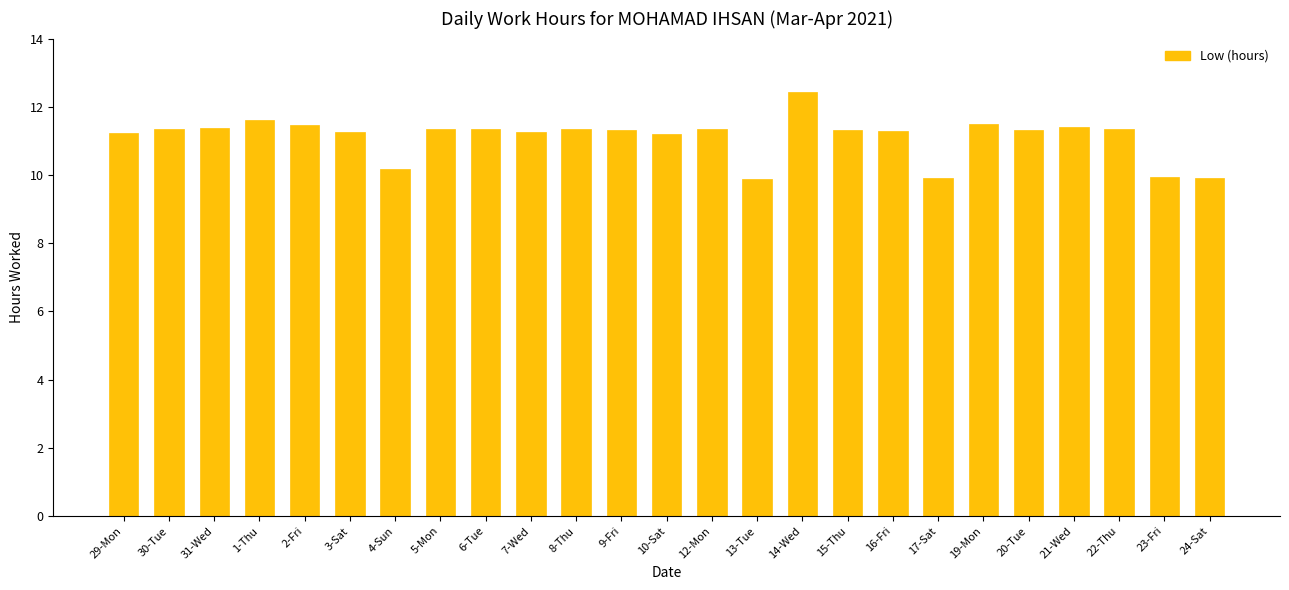

Is it true that the value at 20-Tue is 11.3?

True